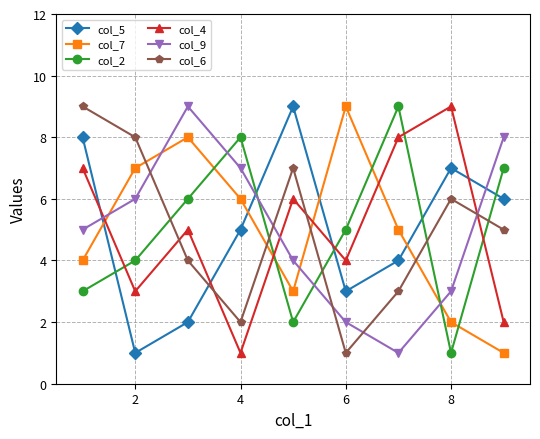

True or false: col_6 and col_7 cross at least once.

True